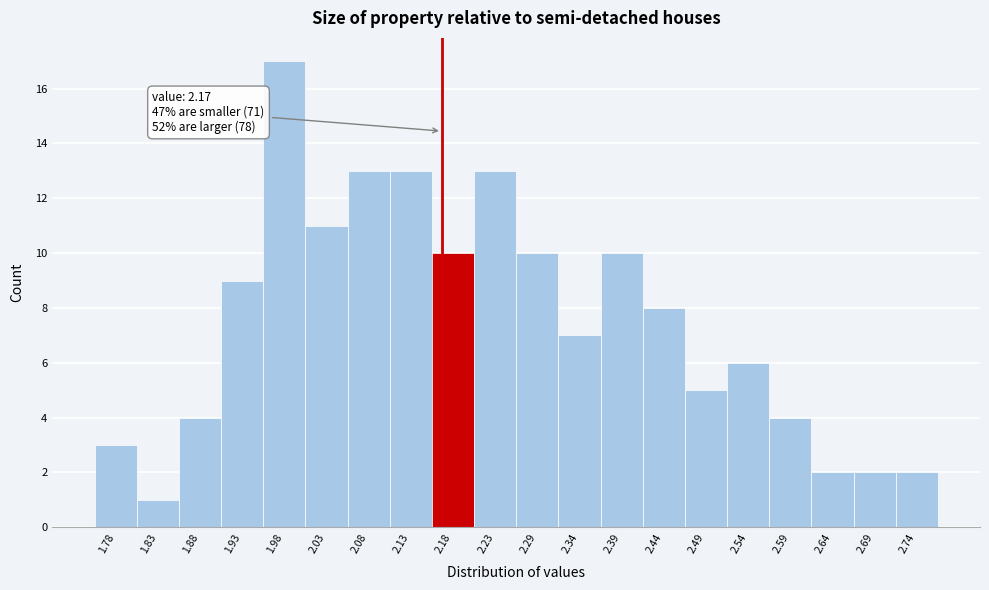

Over which range of the x-axis is the bar tallest?

1.954 to 2.005